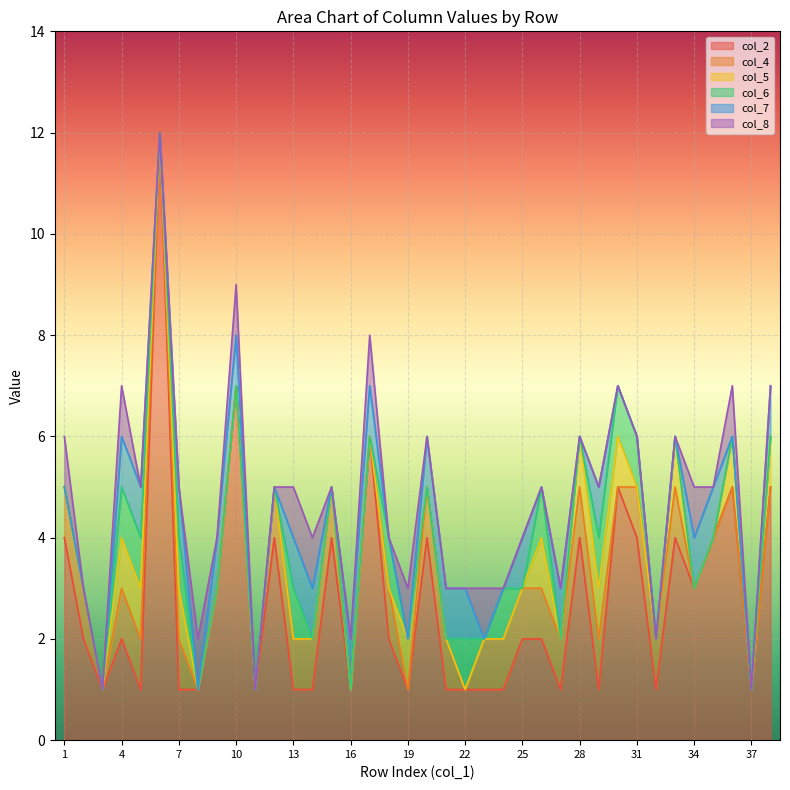

What is the maximum value shown in the chart?

12